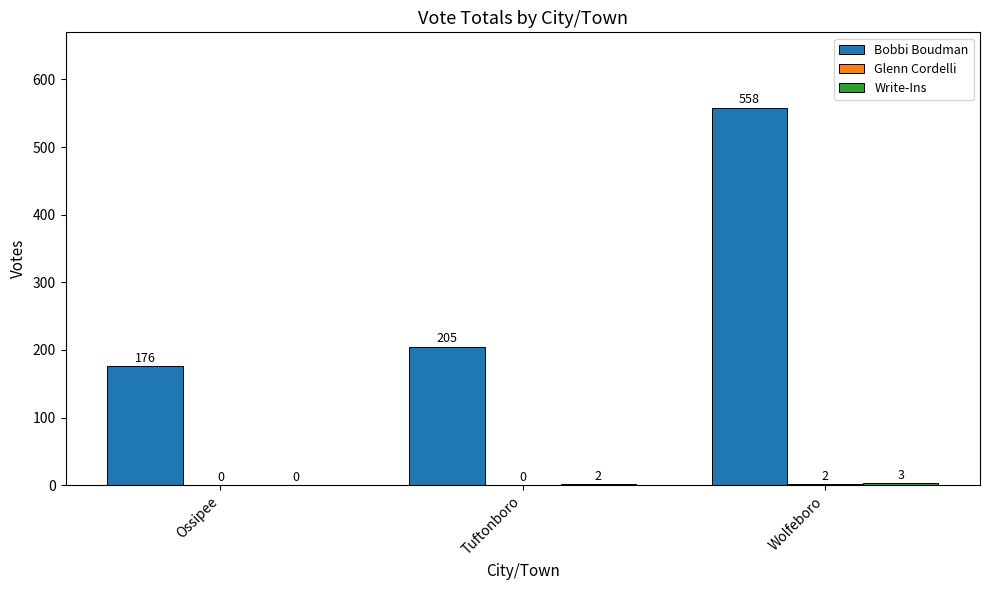

At which category is the sum across all series the highest?

Wolfeboro